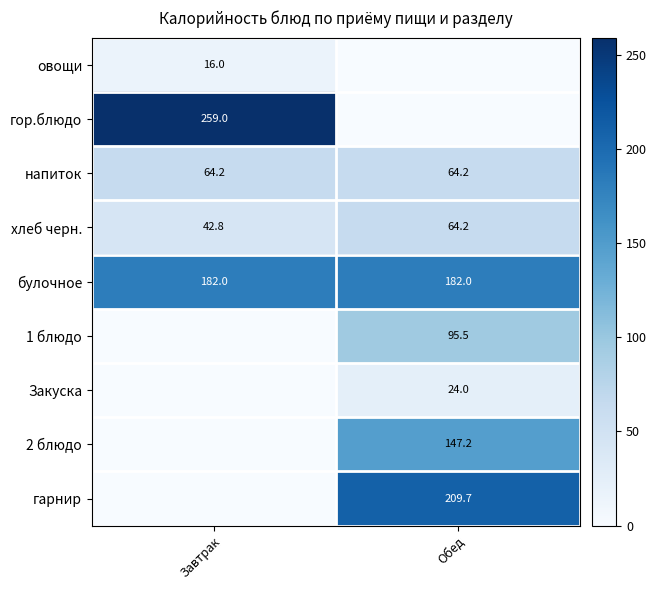

What is the sum of all булочное values?

364.0